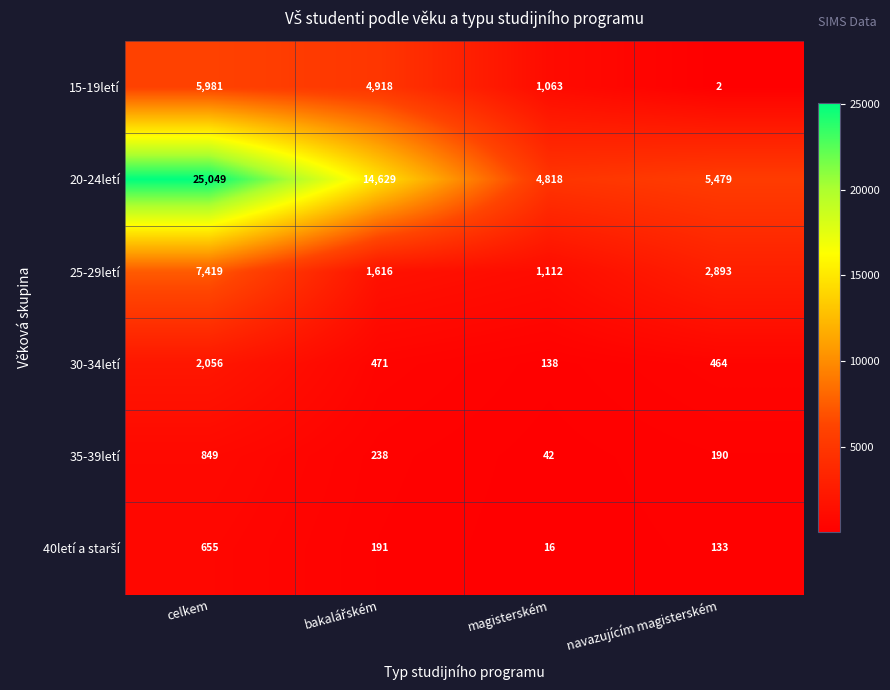

How many data points does each series have?

4